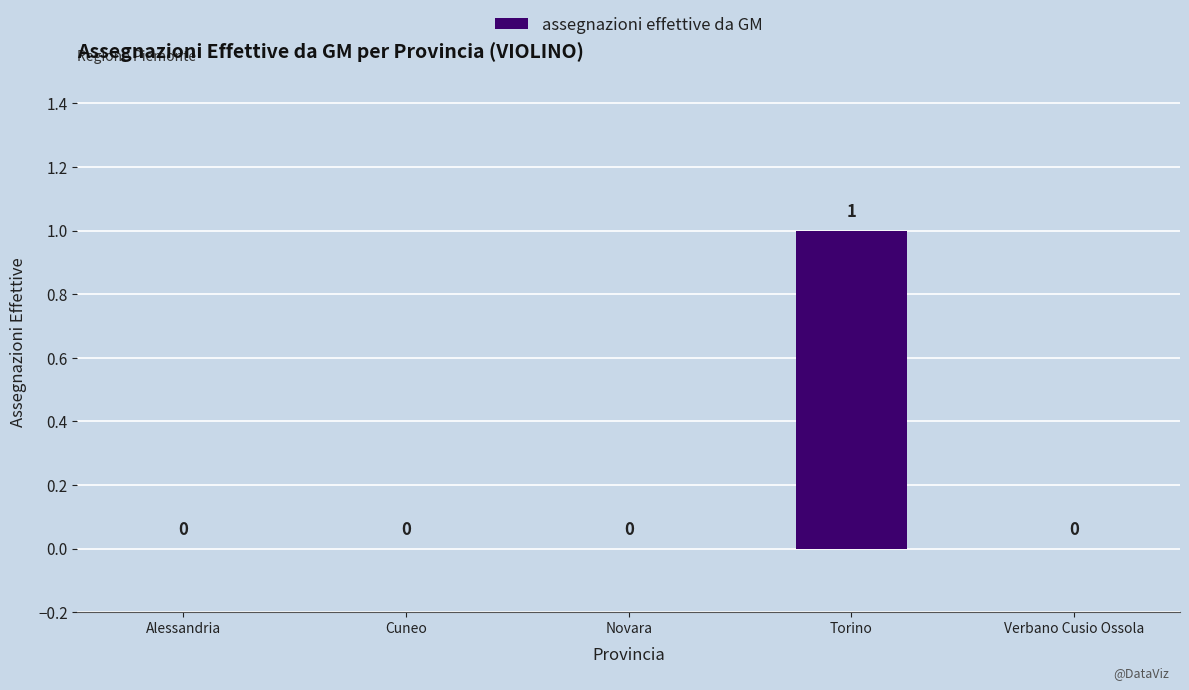

What is the change in value from Alessandria to Torino?

+1